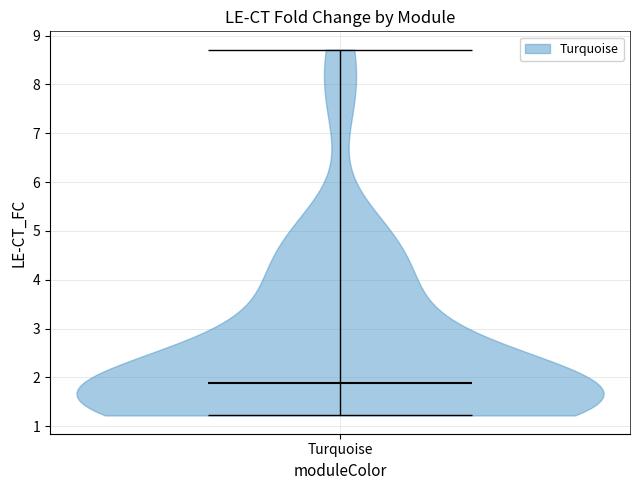

Read this violin plot against the y-axis: where its median line is, and the lowest and highest points the violin reaches. The values are not printed on the chart, so give them approximately, as read against the axis.

median line 1.9, lowest point 1.2, highest point 8.7